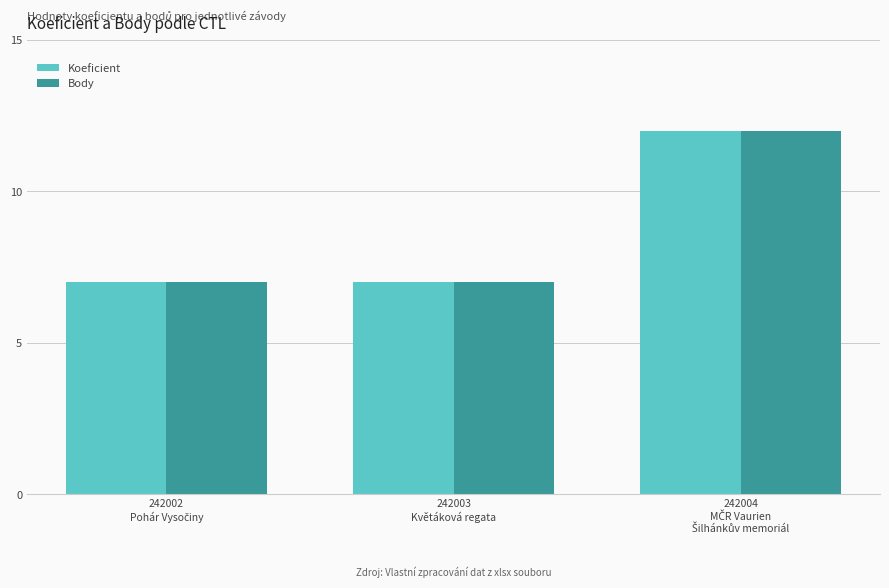

How many bars are there in total?

6